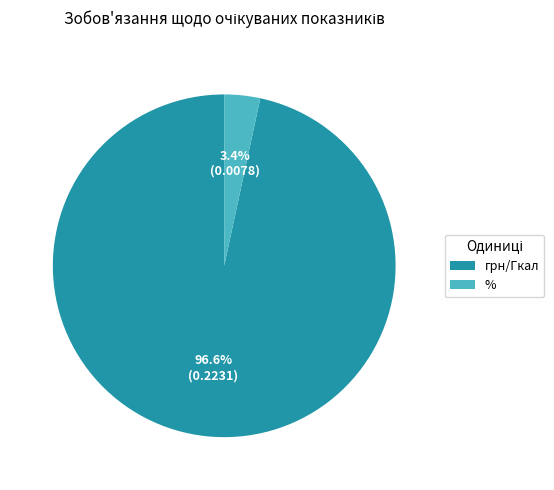

To the nearest percent, what is the combined percentage of % and грн/Гкал?

100%